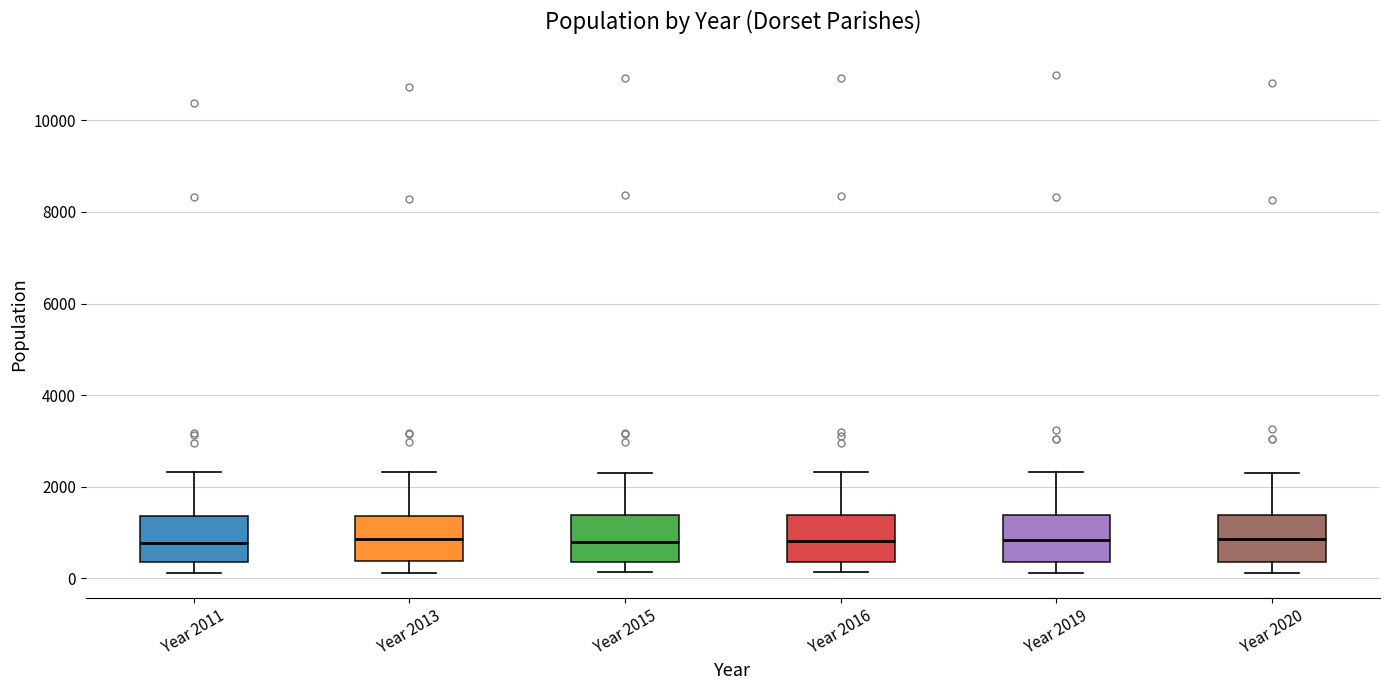

Reading left to right, transcribe this box plot: for each box, give where its median line is, the range the box spans, and where its two whiskers end, as read against the y-axis. The values are not printed on the chart, so give them approximately, as read against the axis.

Year 2011: median 800, box 400 to 1400, whiskers 200 to 2400
Year 2013: median 800, box 400 to 1400, whiskers 200 to 2400
Year 2015: median 800, box 400 to 1400, whiskers 200 to 2400
Year 2016: median 800, box 400 to 1400, whiskers 200 to 2400
Year 2019: median 800, box 400 to 1400, whiskers 200 to 2400
Year 2020: median 800, box 400 to 1400, whiskers 200 to 2200